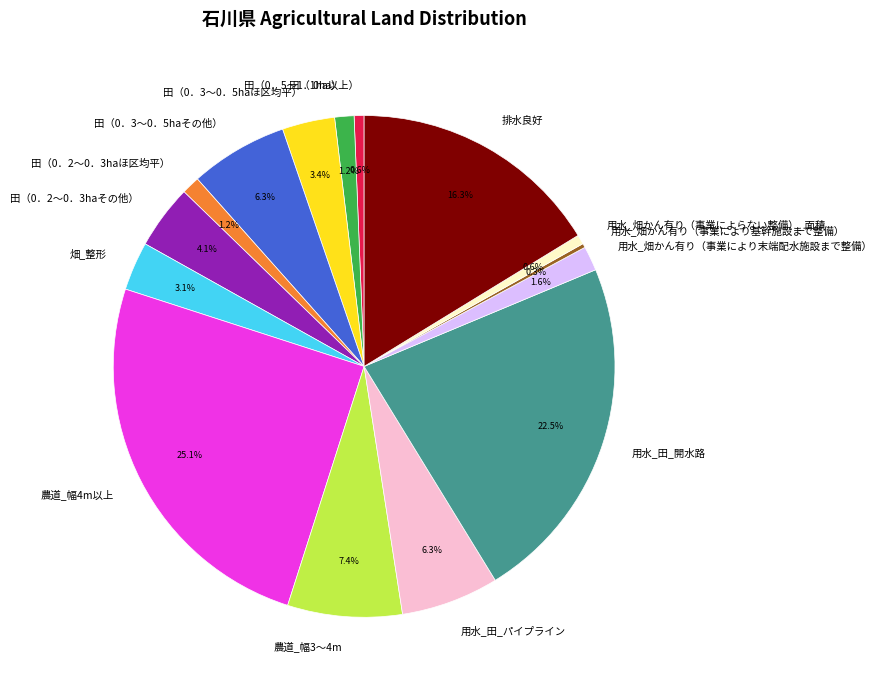

How much of the chart is everything except 田（0．5～1．0ha）?

98.8%